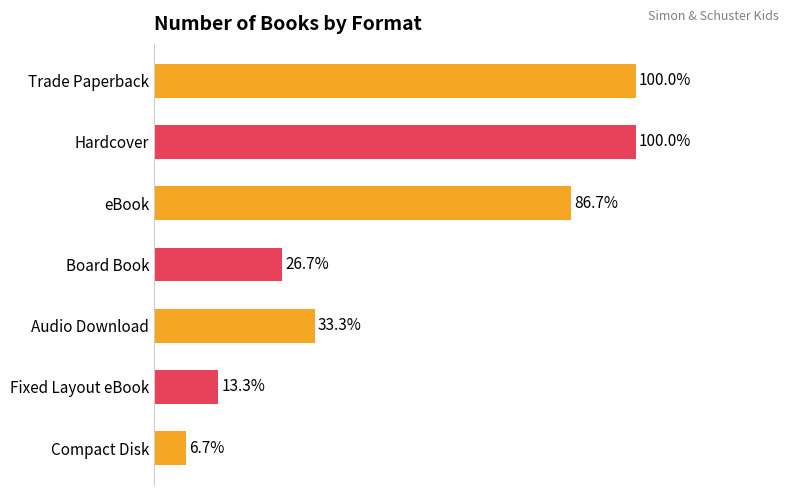

Does the chart contain stacked bars?

No